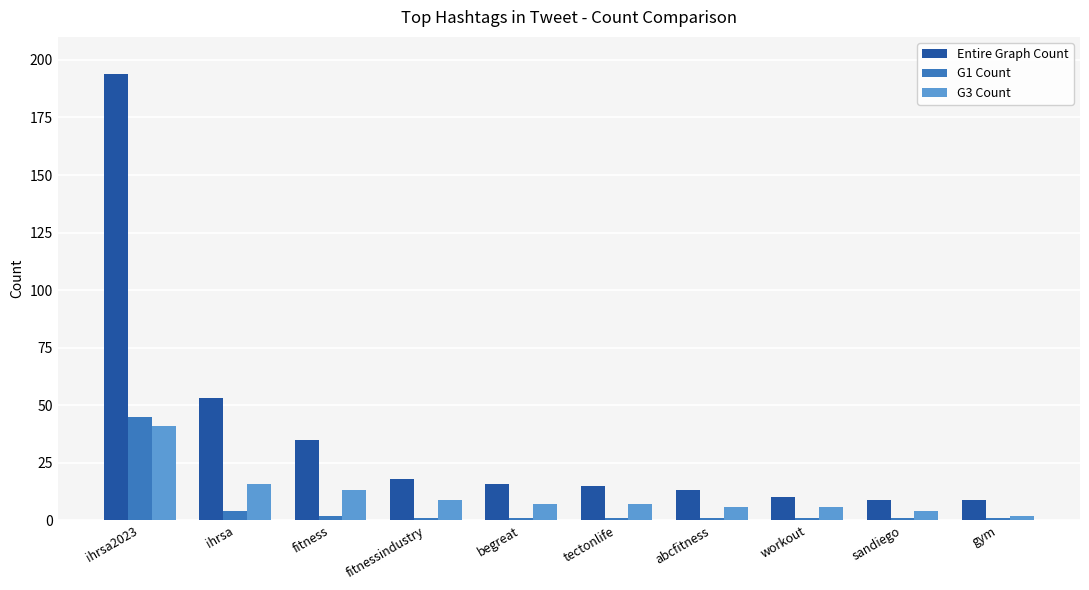

Reading left to right, transcribe all the data shown in this chart.

Entire Graph Count: ihrsa2023=194	ihrsa=53	fitness=35	fitnessindustry=18	begreat=16	tectonlife=15	abcfitness=13	workout=10	sandiego=9	gym=9
G1 Count: ihrsa2023=45	ihrsa=4	fitness=2	fitnessindustry=1	begreat=1	tectonlife=1	abcfitness=1	workout=1	sandiego=1	gym=1
G3 Count: ihrsa2023=41	ihrsa=16	fitness=13	fitnessindustry=9	begreat=7	tectonlife=7	abcfitness=6	workout=6	sandiego=4	gym=2